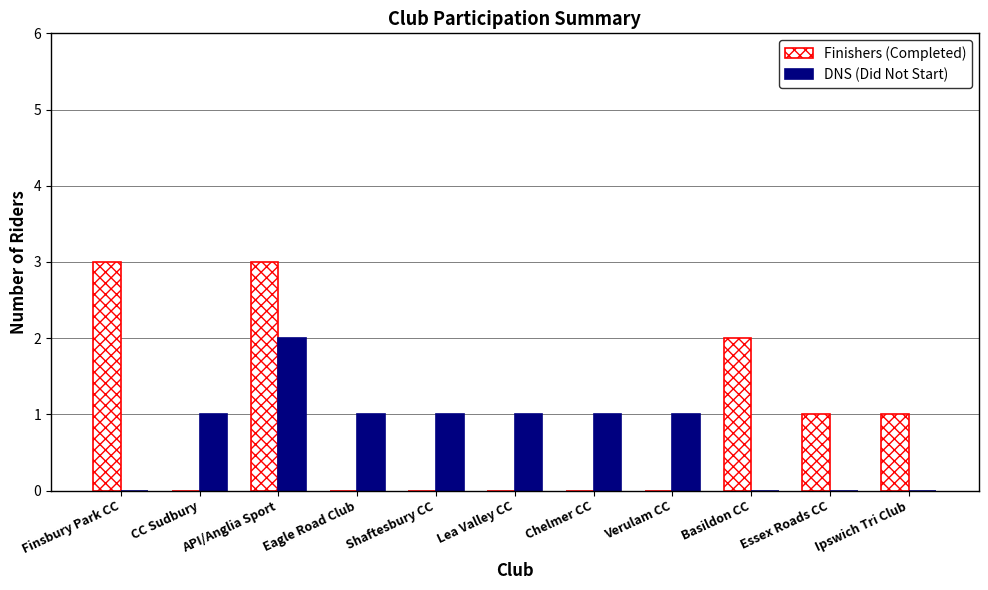

Is the value of DNS (Did Not Start) at Shaftesbury CC greater than the value of Finishers (Completed) at Finsbury Park CC?

No